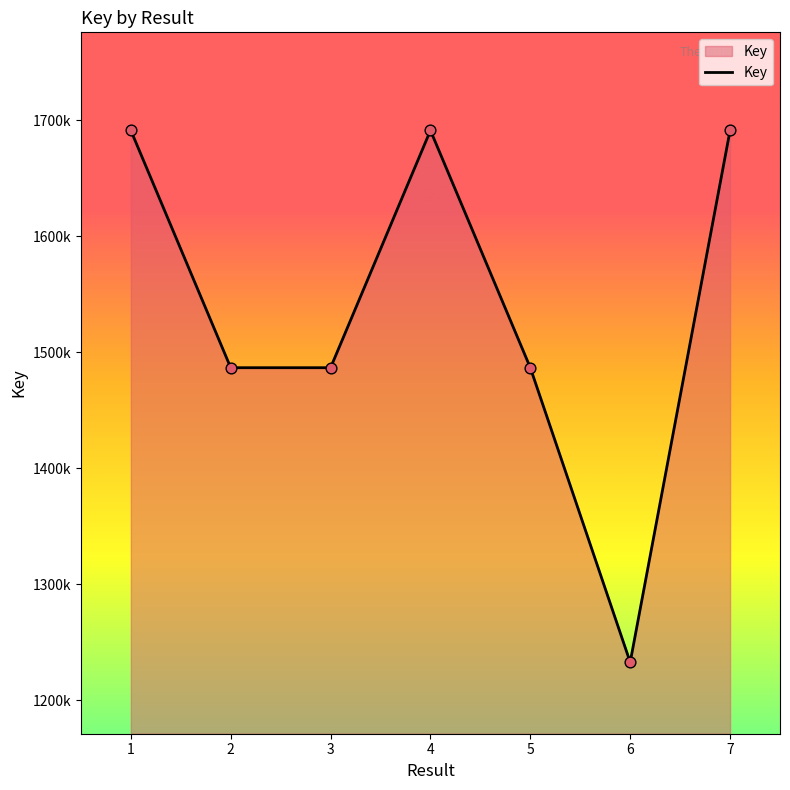

Approximately how many times larger is the value at 4 compared to 1?

1.0